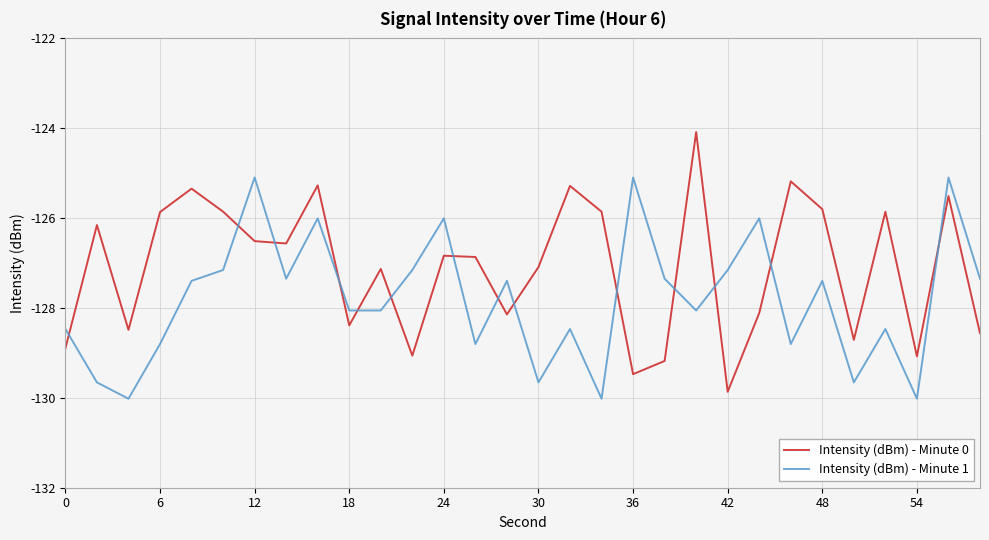

Which series has the largest total across all categories?

Intensity (dBm) - Minute 0